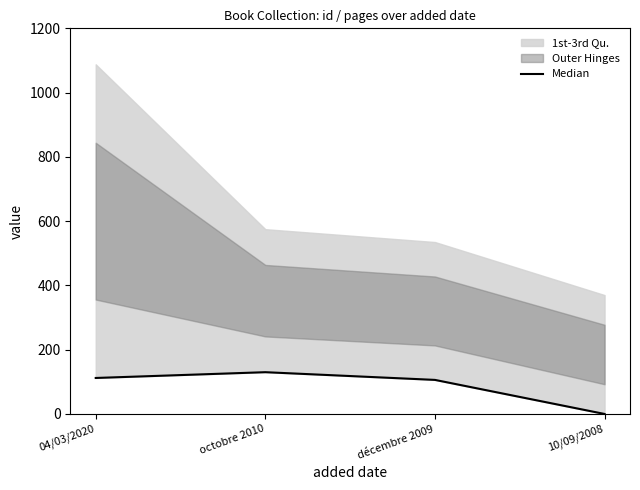

Reading left to right, transcribe all the data shown in this chart.

112	130	106	0